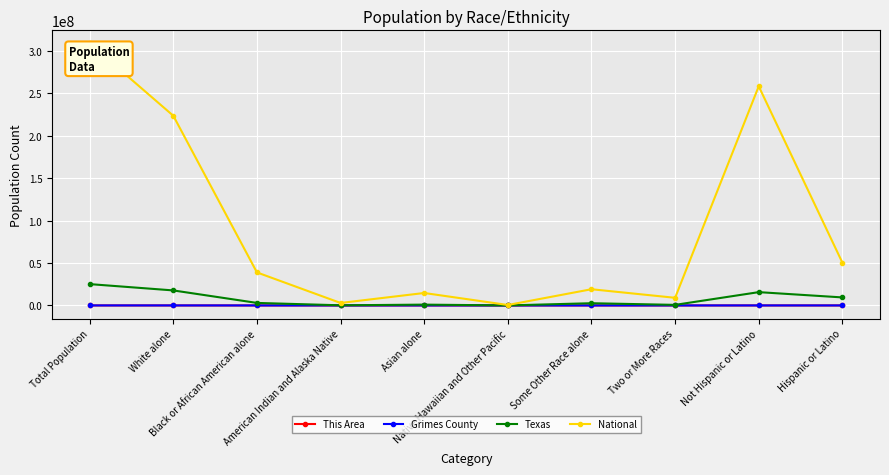

At how many categories does at least one series exceed 153104796?

3